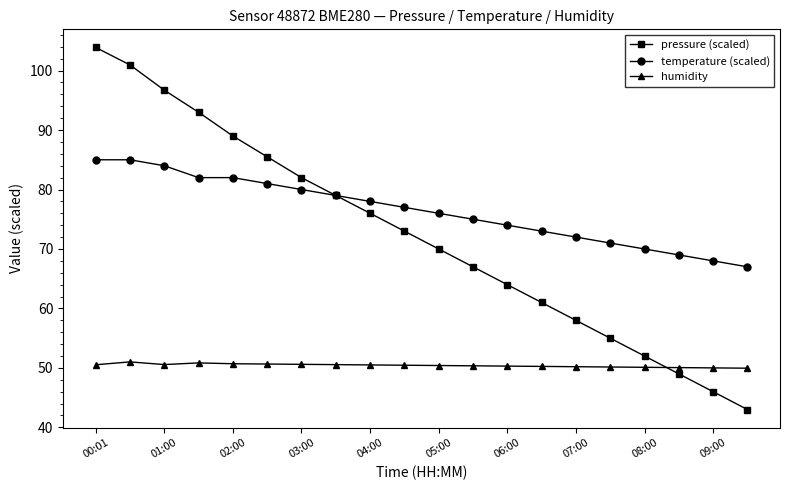

Which series ends up on top after the final intersection of pressure (scaled) and temperature (scaled)?

temperature (scaled)